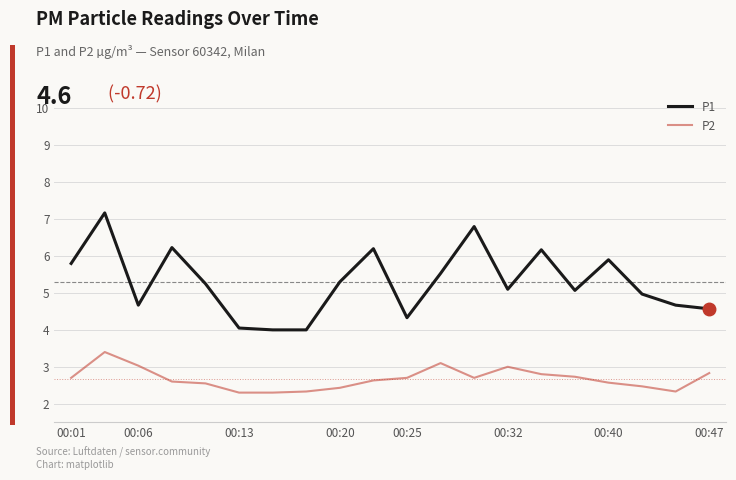

Rank the series by their maximum value, from highest to lowest.

P1, P2